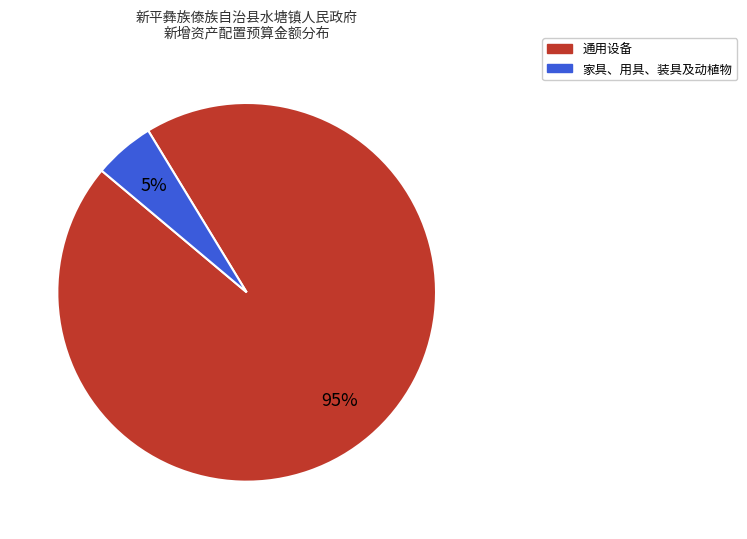

To the nearest percent, what is the average slice percentage?

50%